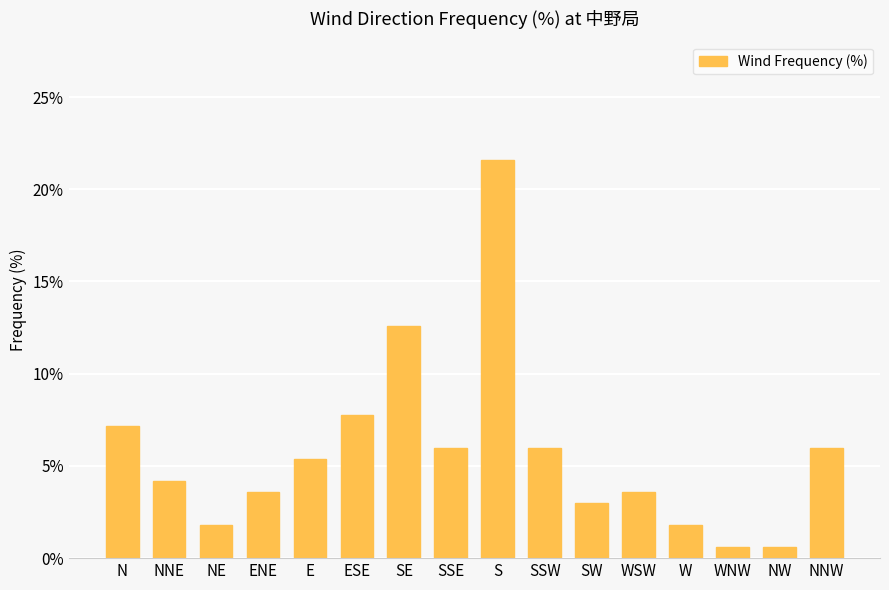

True or false: the data shows 37.5 at S.

False